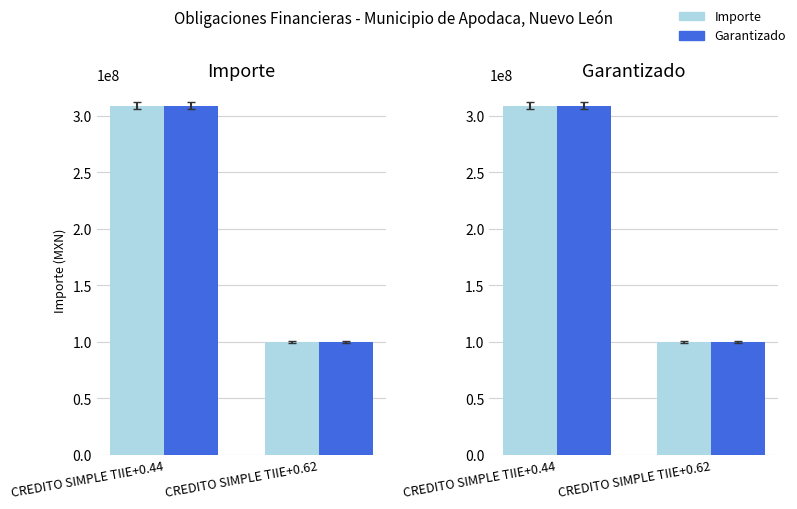

Does the chart contain any negative values?

No